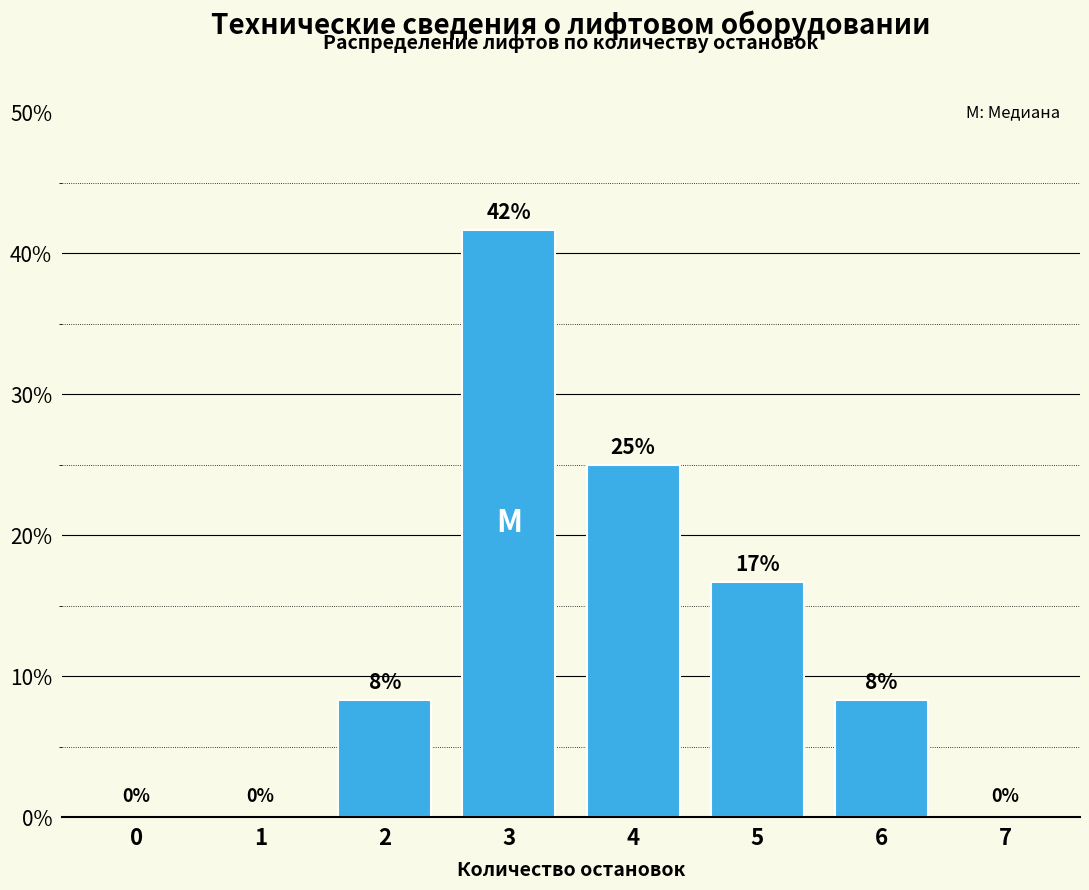

What is the sum of all values?

100.0